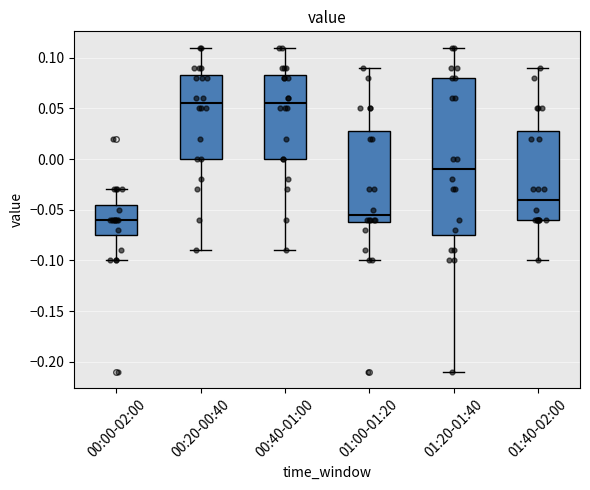

Reading left to right, transcribe this box plot: for each box, give where its median line is, the range the box spans, and where its two whiskers end, as read against the y-axis. The values are not printed on the chart, so give them approximately, as read against the axis.

00:00-02:00: median -0.060, box -0.075 to -0.045, whiskers -0.100 to -0.030
00:20-00:40: median 0.055, box 0.000 to 0.085, whiskers -0.090 to 0.110
00:40-01:00: median 0.055, box 0.000 to 0.085, whiskers -0.090 to 0.110
01:00-01:20: median -0.055, box -0.060 to 0.030, whiskers -0.100 to 0.090
01:20-01:40: median -0.010, box -0.075 to 0.080, whiskers -0.210 to 0.110
01:40-02:00: median -0.040, box -0.060 to 0.030, whiskers -0.100 to 0.090